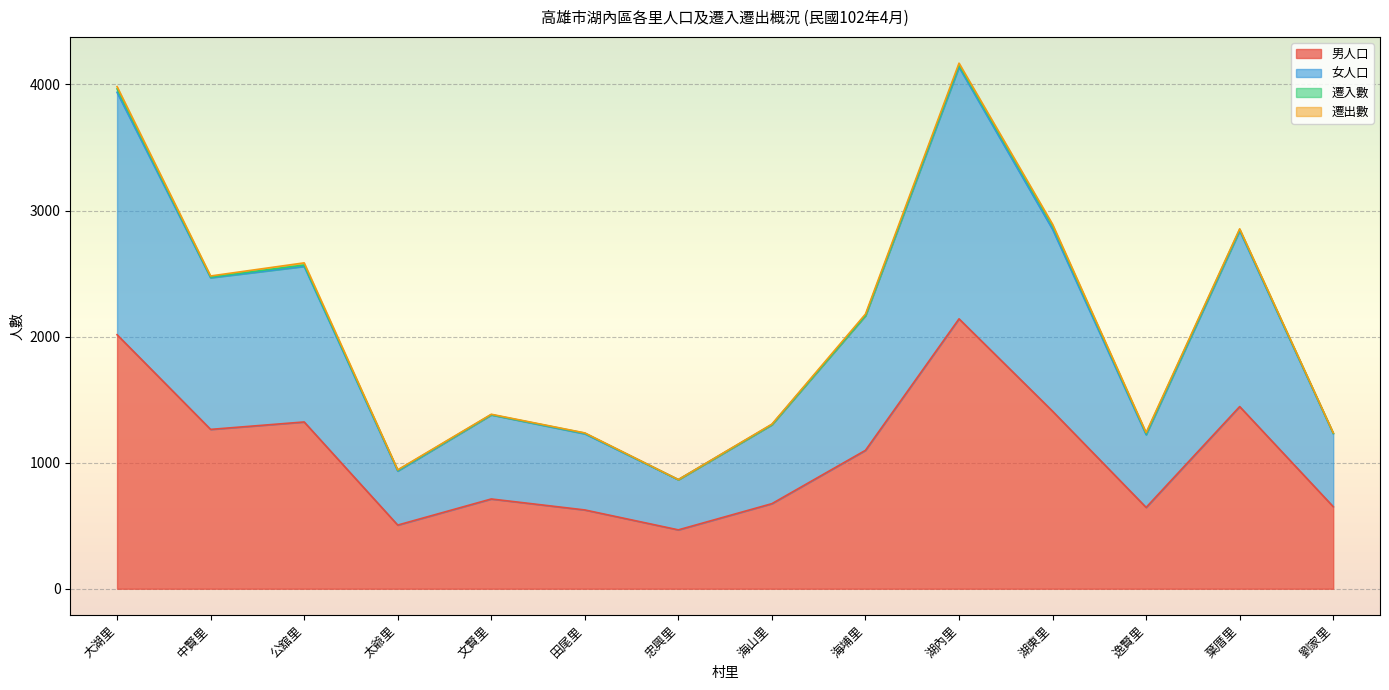

Which has a higher value, 劉家里 or 海山里?

海山里